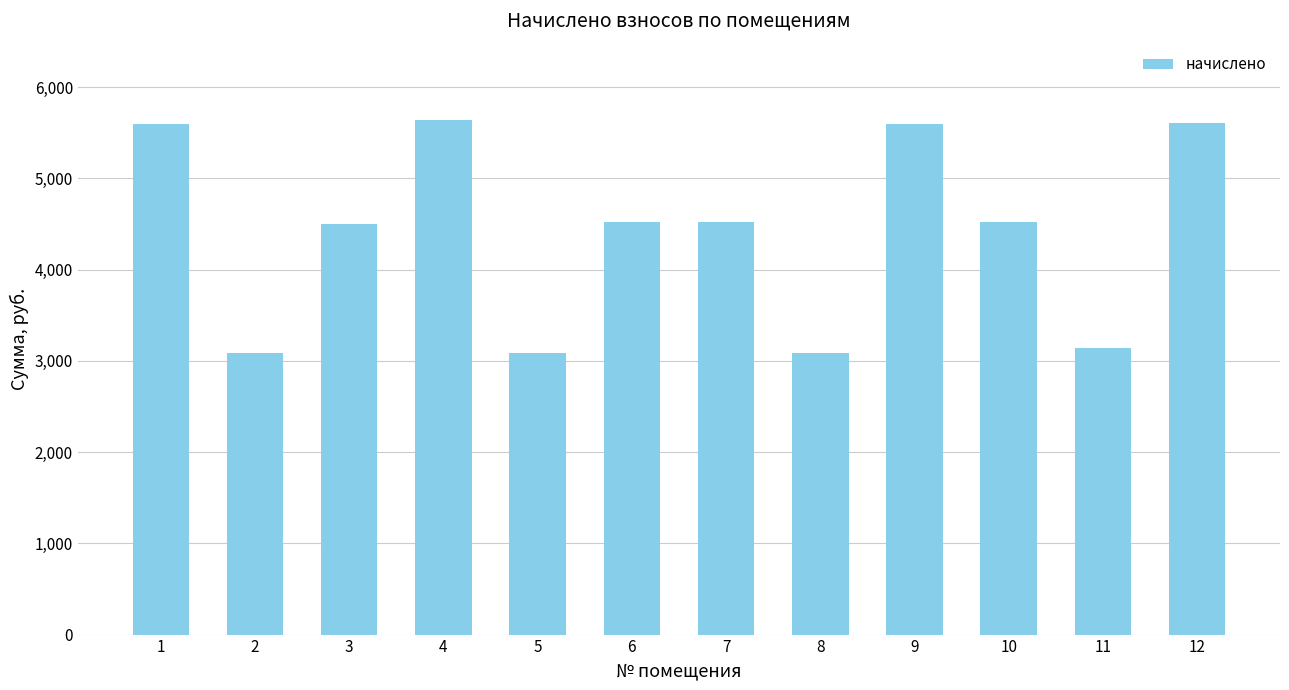

The chart shows a value of 4521.4 at 6. True or false?

True